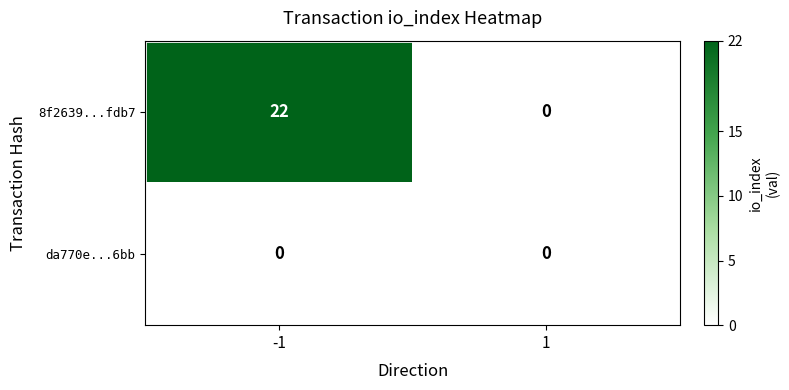

What value does the 8f2639...fdb7 series have at -1, to the nearest 10?

20